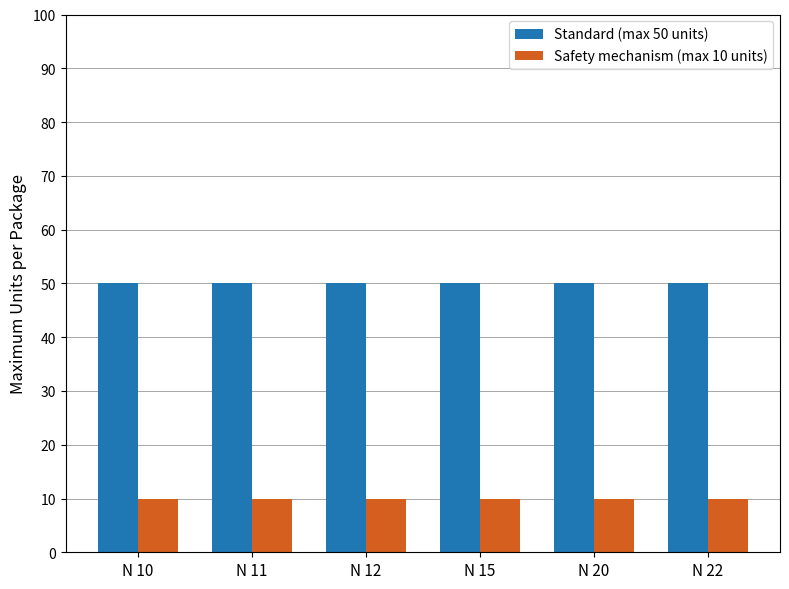

What value does the Safety mechanism (max 10 units) series have at N 11?

10